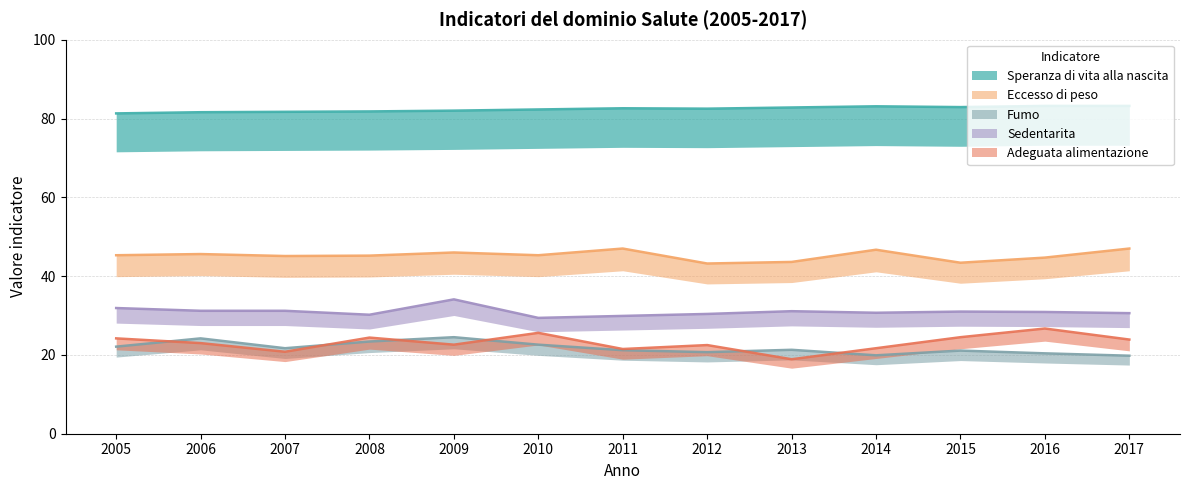

What is the difference between the second highest and second lowest values in the Speranza di vita alla nascita series?

1.6